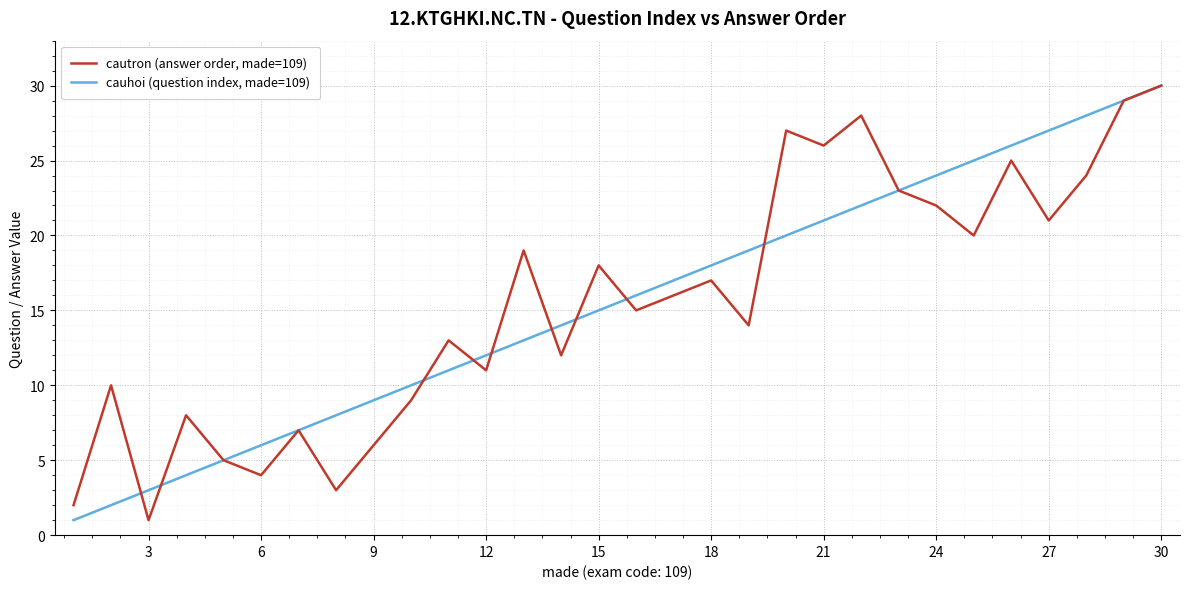

What is the maximum value shown in the chart?

30